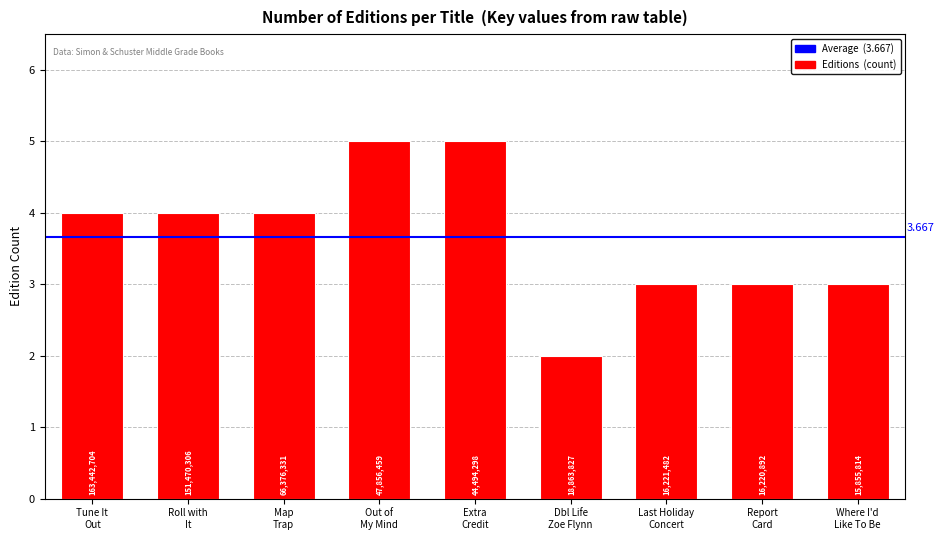

Does the chart contain any negative values?

No